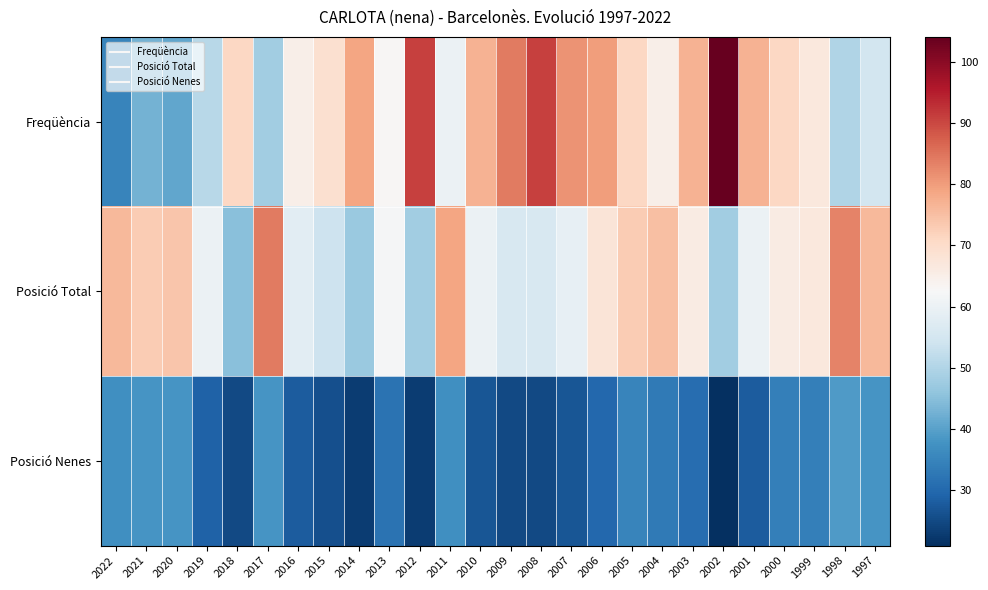

At how many categories does at least one series exceed 21?

26